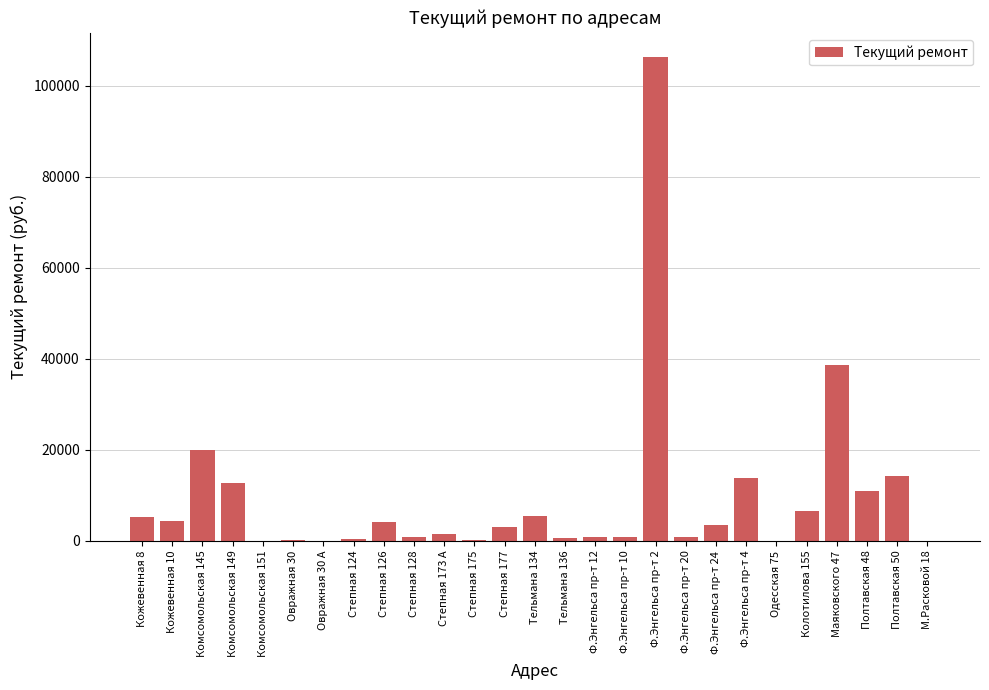

Are the bars horizontal?

No